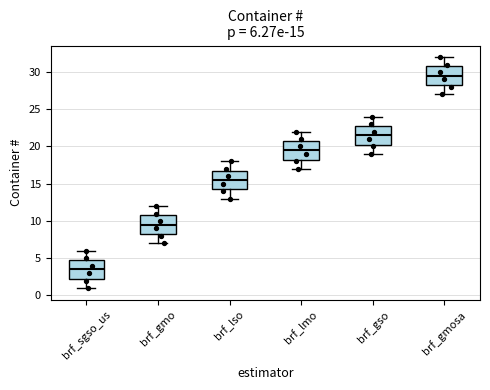

Which box's median line is the lowest?

brf_sgso_us